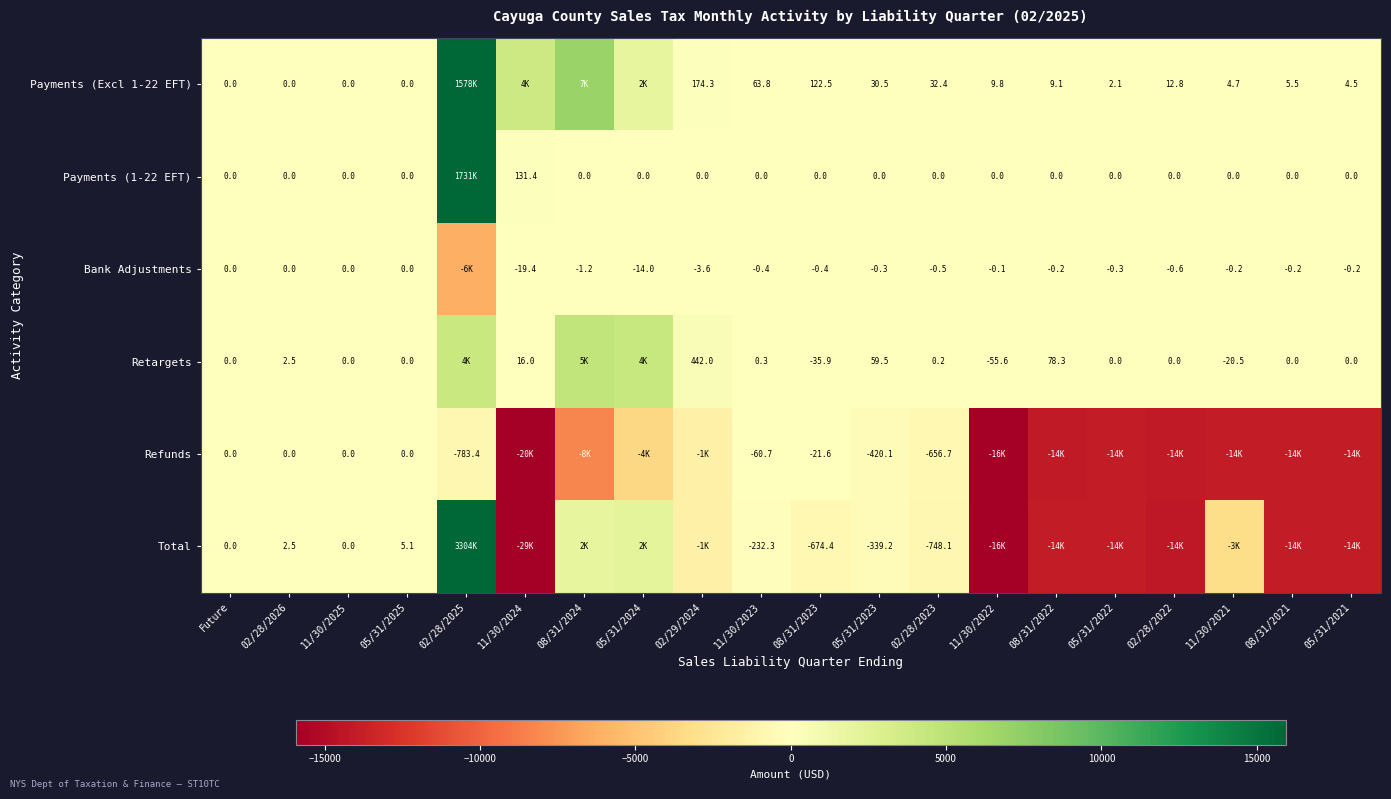

What is the difference between the highest and lowest values at 02/28/2025?

3310259.8